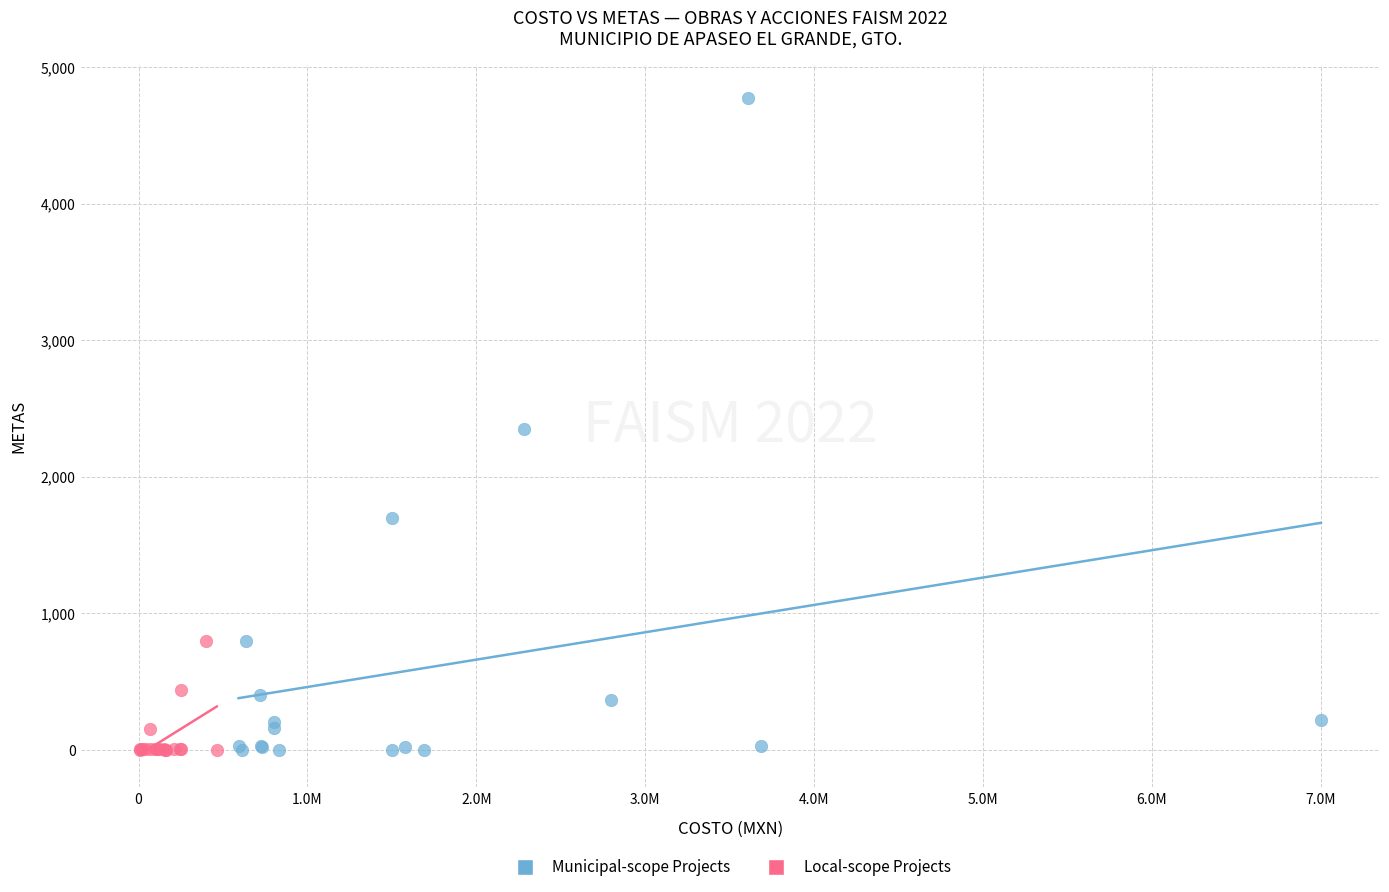

Which series has the largest Y range (max minus min)?

Municipal-scope Projects